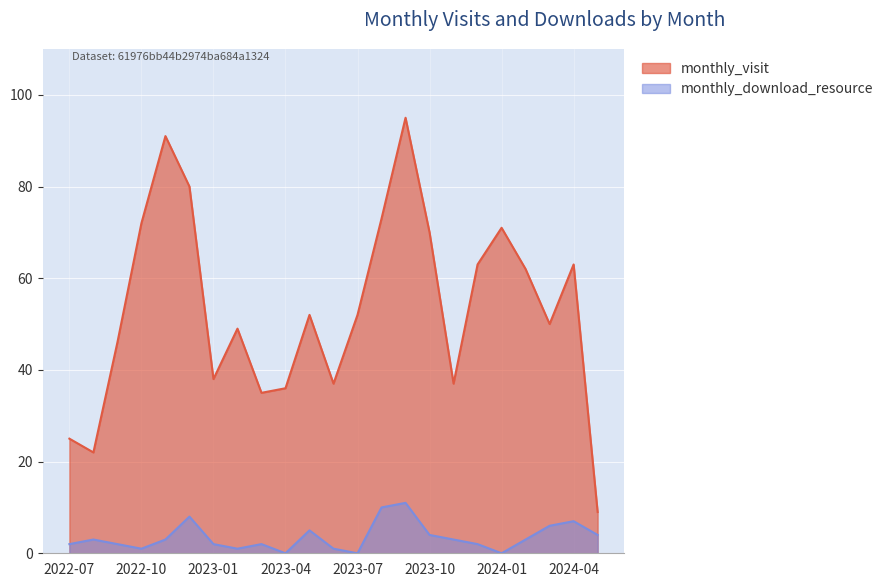

Where is the first local minimum for monthly_download_resource?

2022-10